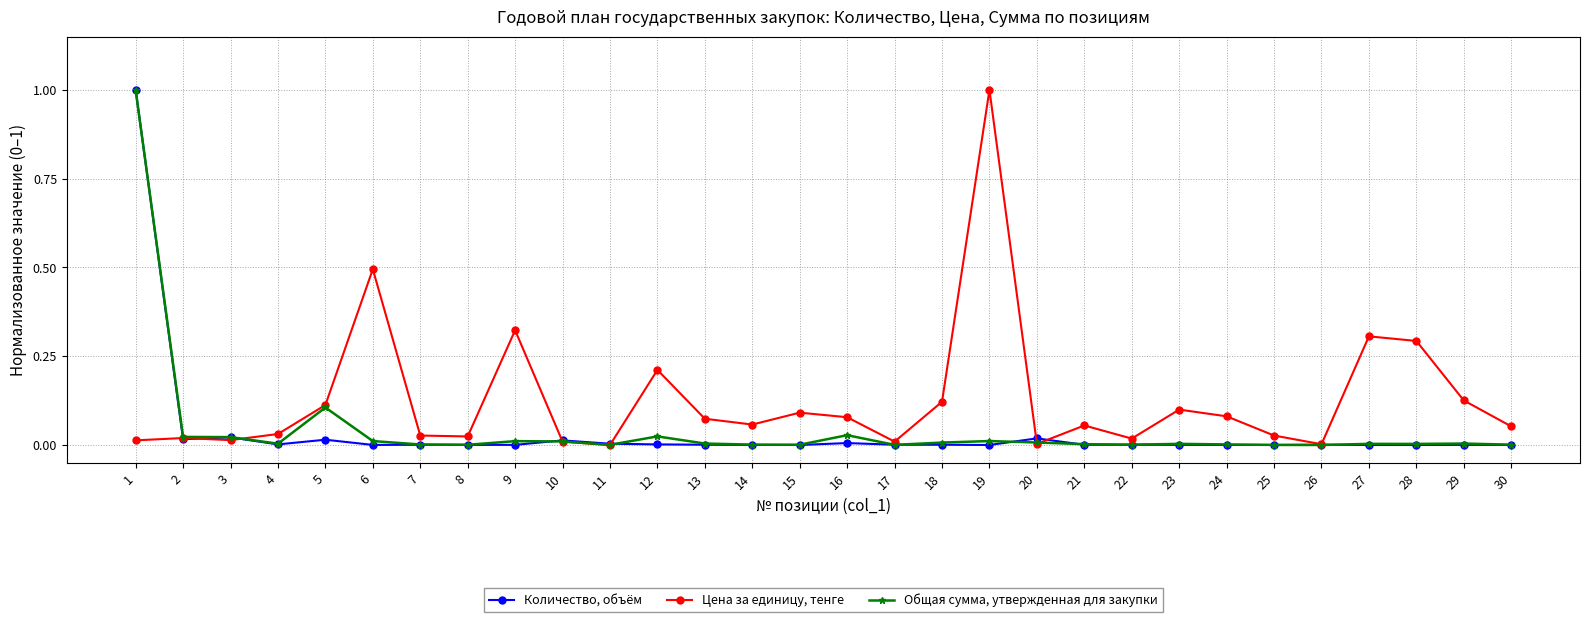

True or false: Количество, объём has more than 2 points higher than both neighbors.

True